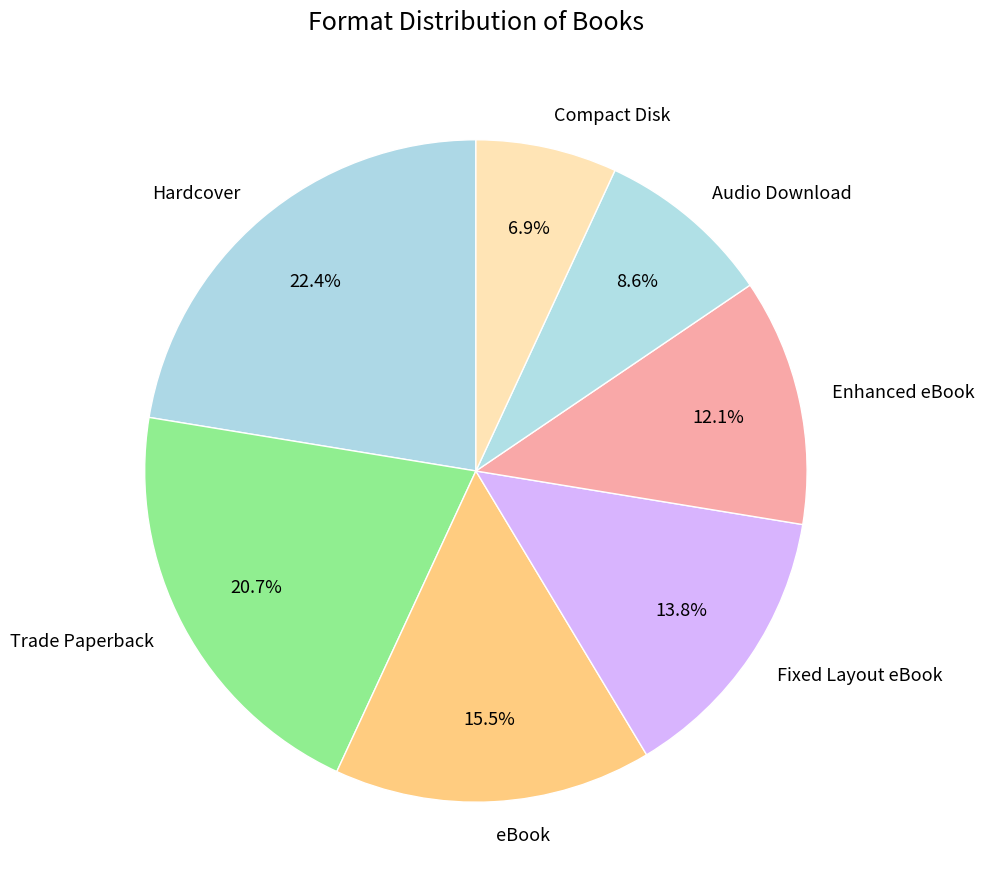

Rank the categories by value from highest to lowest.

Hardcover, Trade Paperback, eBook, Fixed Layout eBook, Enhanced eBook, Audio Download, Compact Disk